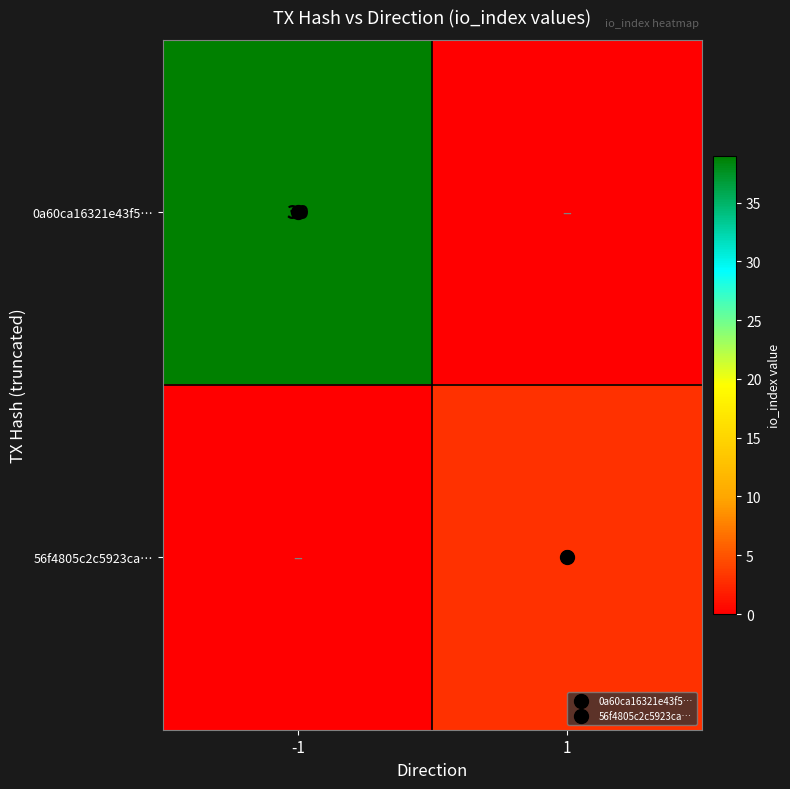

What is the difference between the maximum and minimum values in the 0a60ca16321e43f5… series?

39